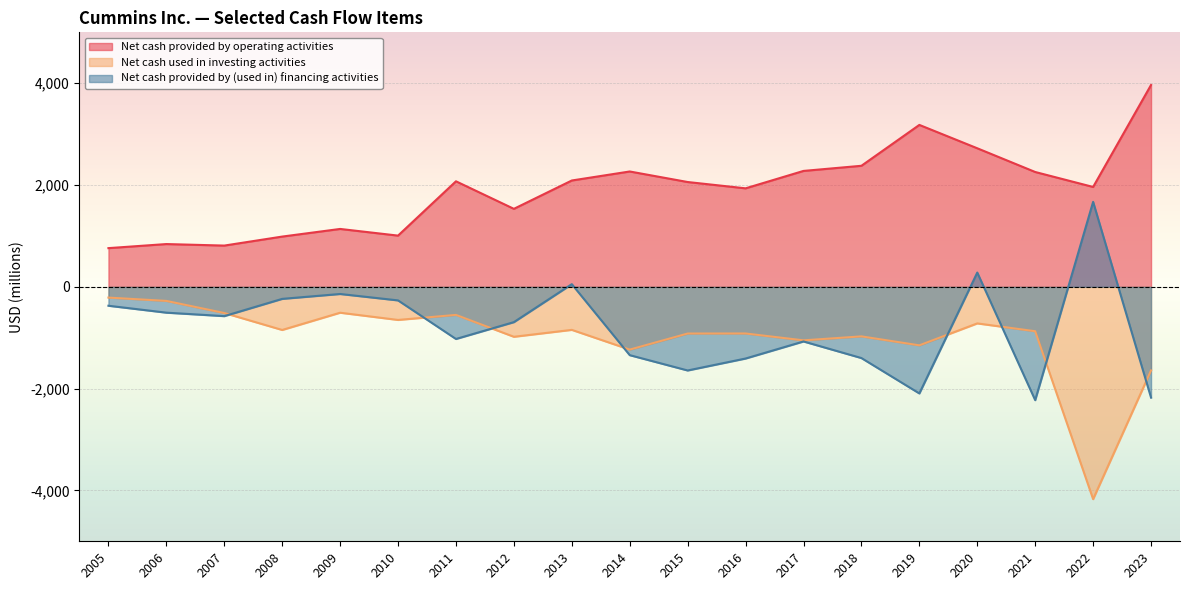

Which category has the lowest value across all series?

2022